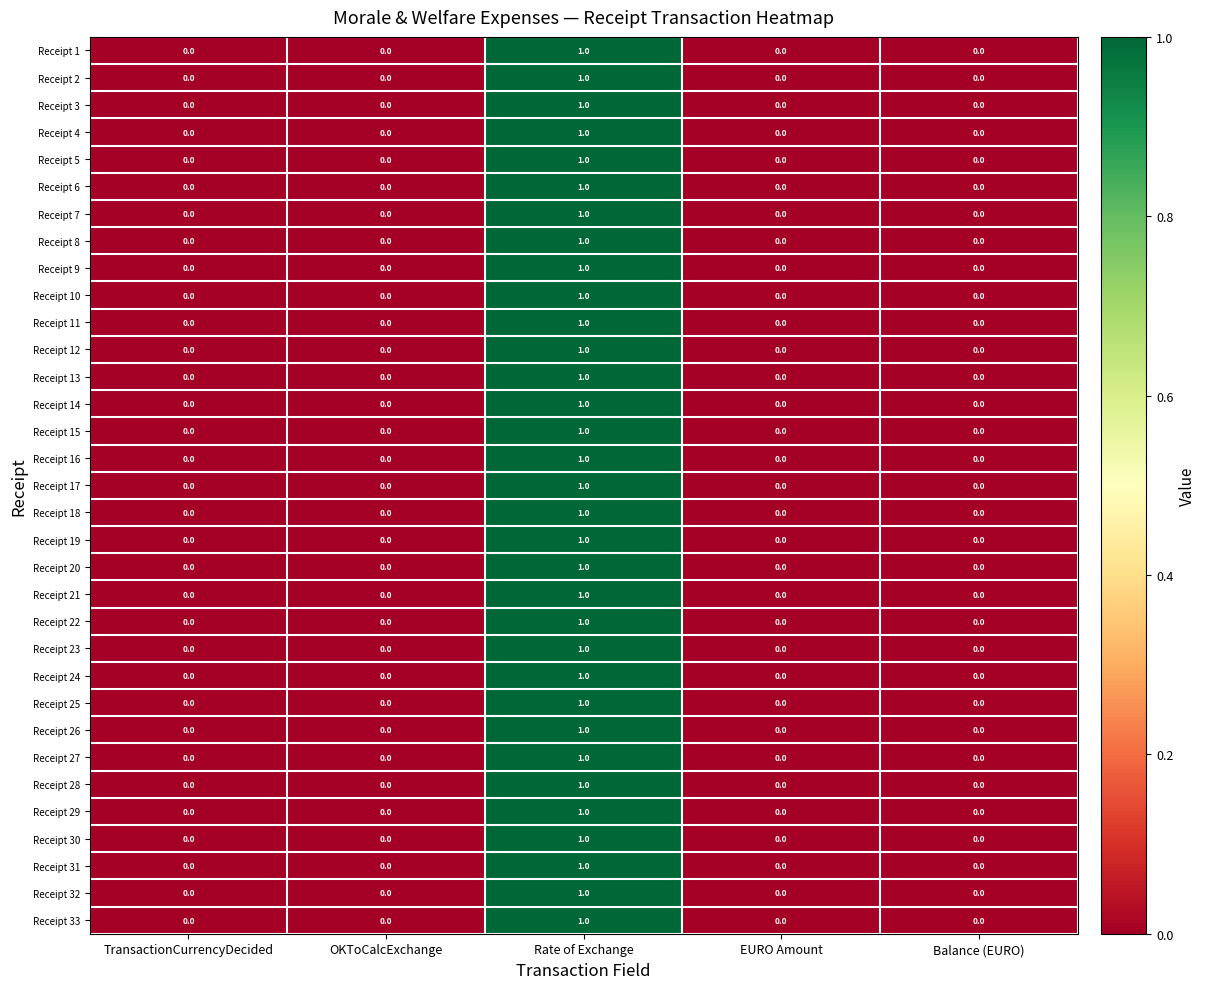

How many categories are shown in the chart?

5